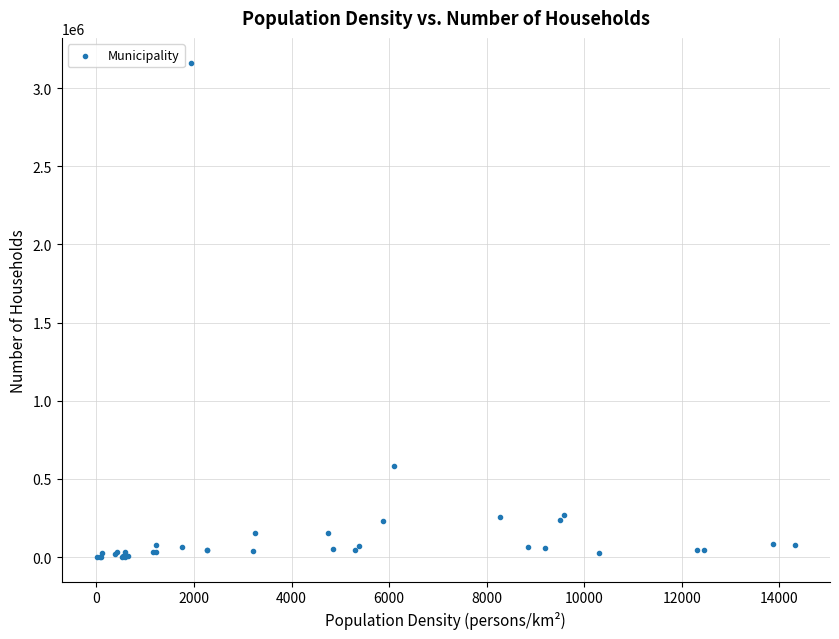

What Y value in the scatter plot is closest to 1581519?

582475